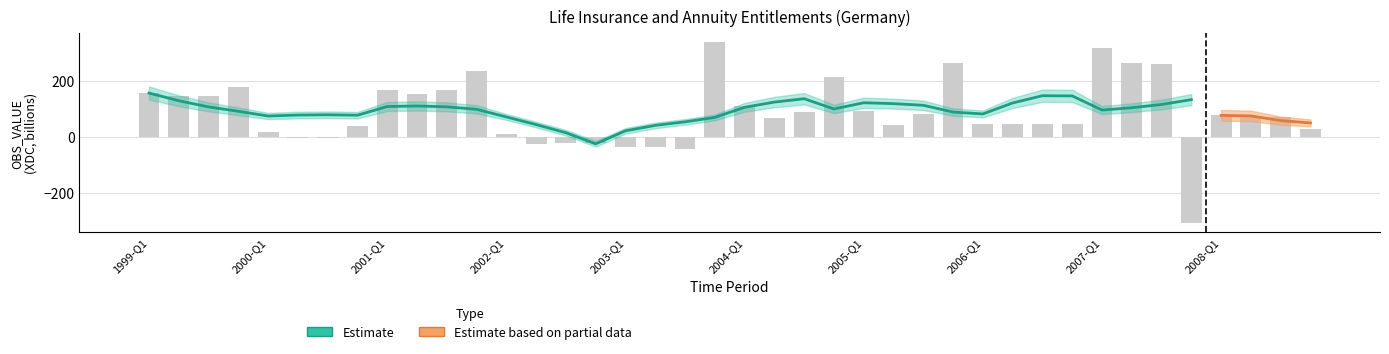

Count the number of values greater than 75.

19